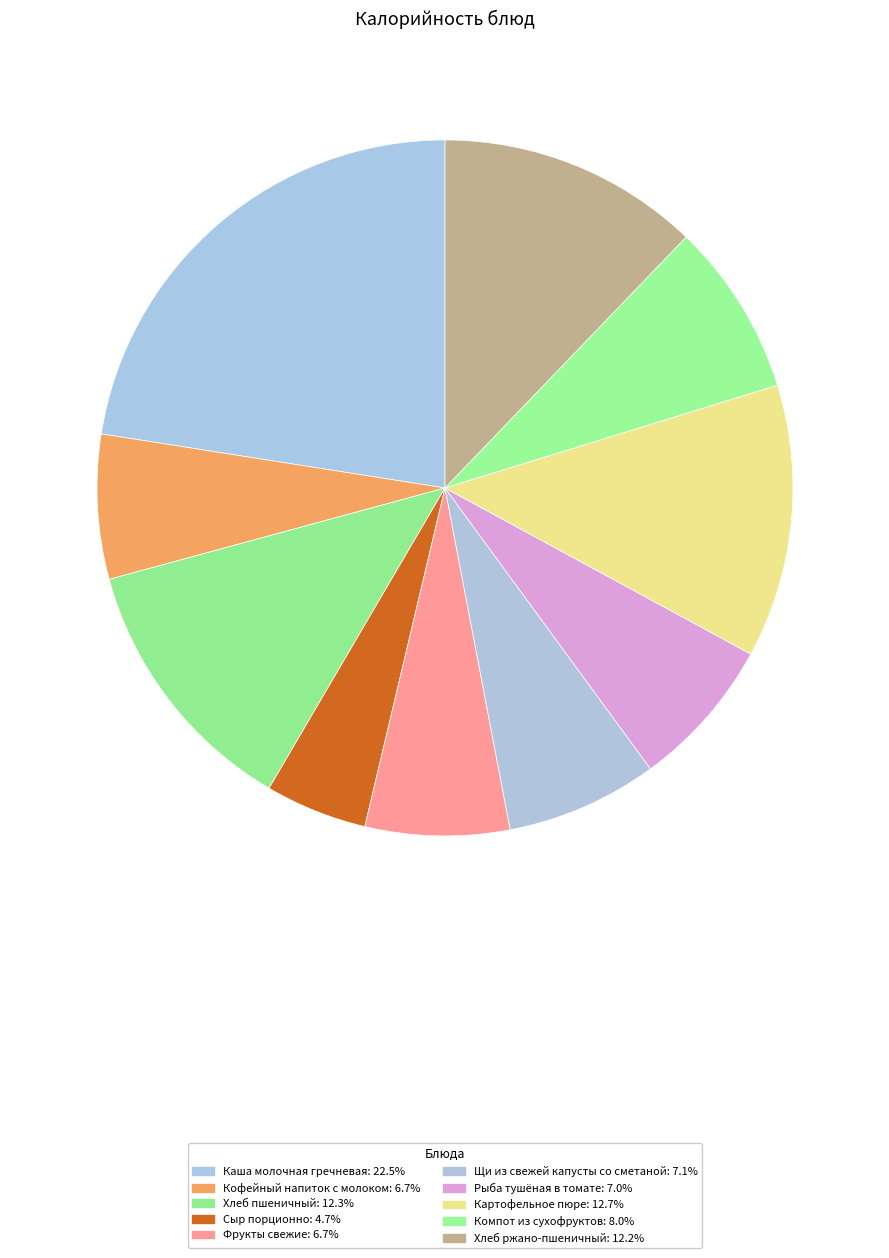

Rank the categories by value from highest to lowest.

Каша молочная гречневая, Картофельное пюре, Хлеб пшеничный, Хлеб ржано-пшеничный, Компот из сухофруктов, Щи из свежей капусты со сметаной, Рыба тушёная в томате, Кофейный напиток с молоком, Фрукты свежие, Сыр порционно